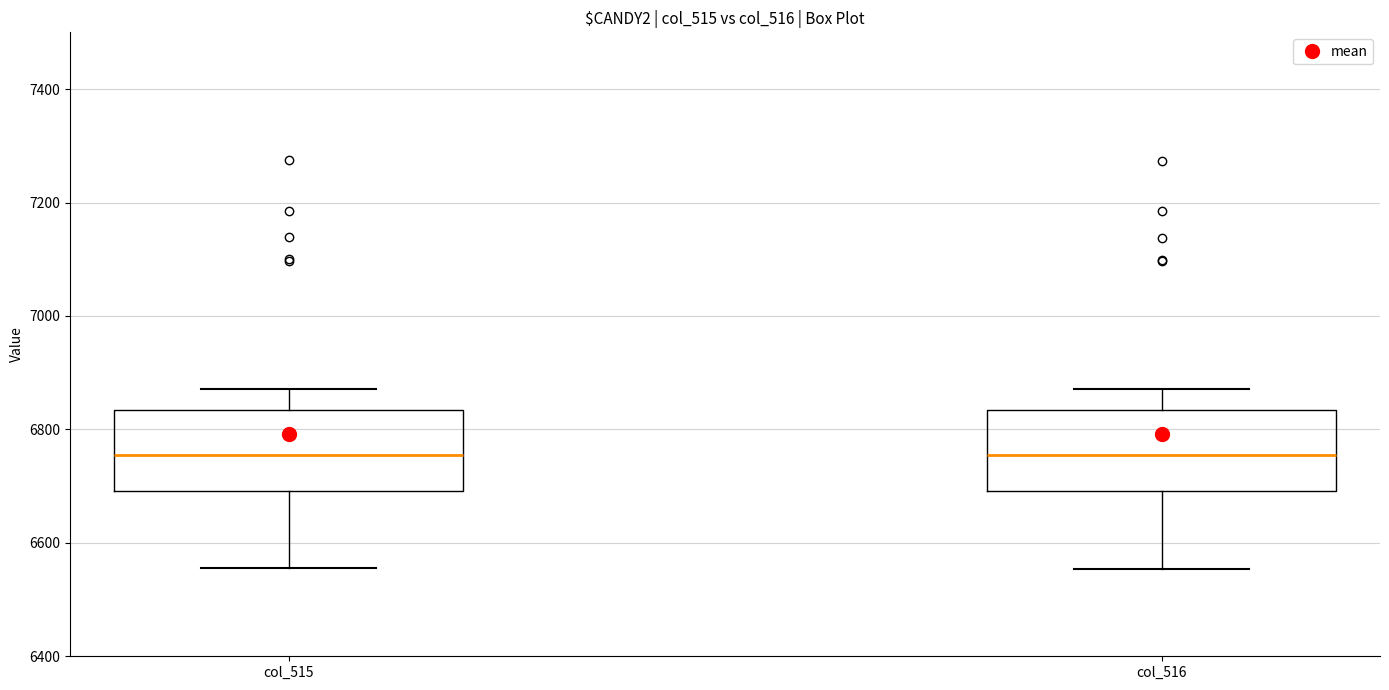

Reading left to right, read every box against the y-axis: the position of its median line, the range the box covers, and the ends of its whiskers. The values are not printed on the chart, so give them approximately, as read against the axis.

col_515: median 6760, box 6700 to 6840, whiskers 6560 to 6880
col_516: median 6760, box 6700 to 6840, whiskers 6560 to 6880